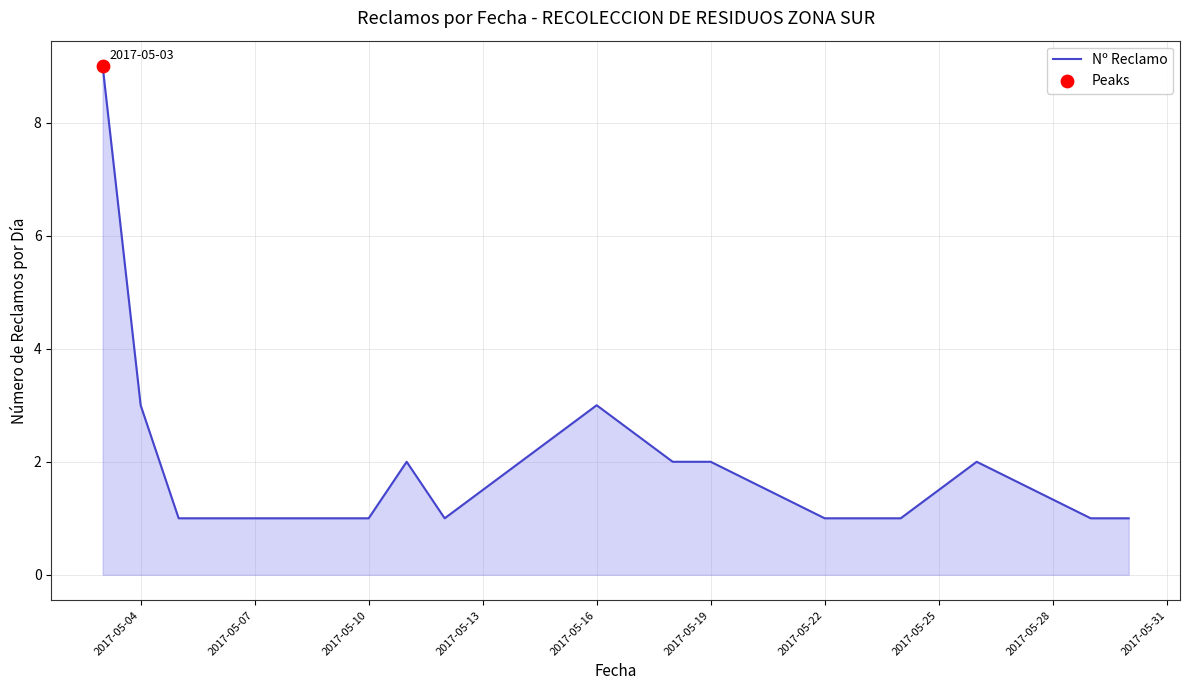

What is the difference between the maximum and minimum values?

8